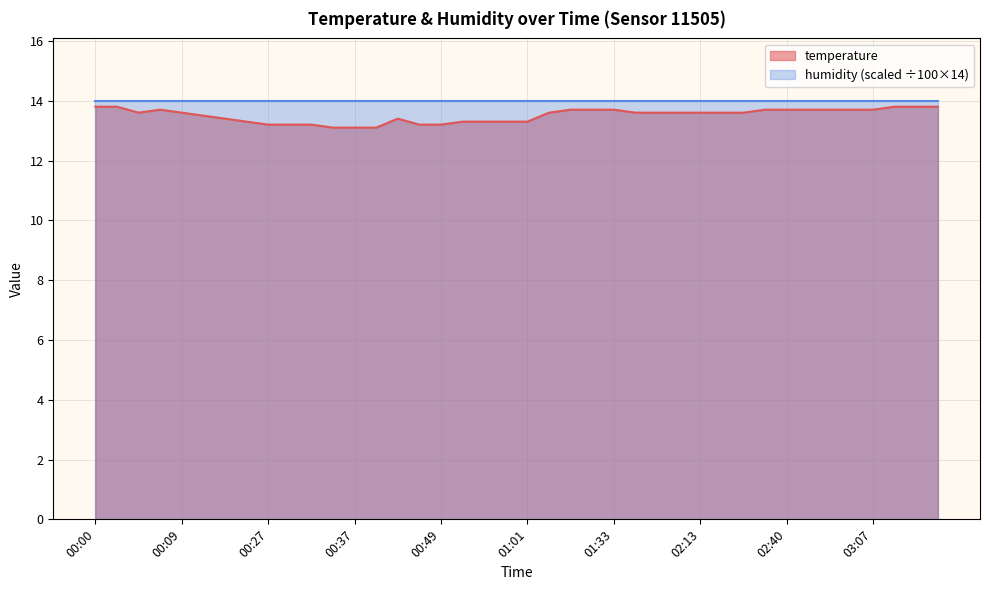

True or false: the data shows 8.5 at 00:34.

False